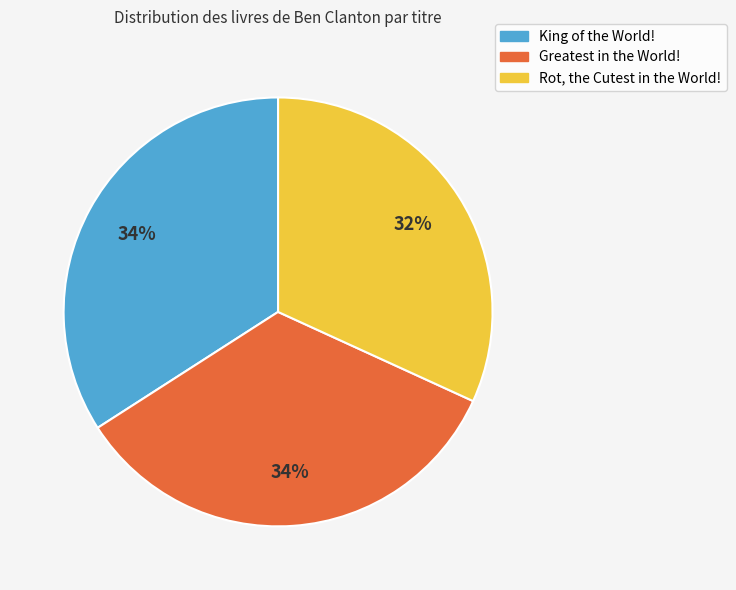

What percentage is the Rot, the Cutest in the World! slice, to the nearest percent?

32%